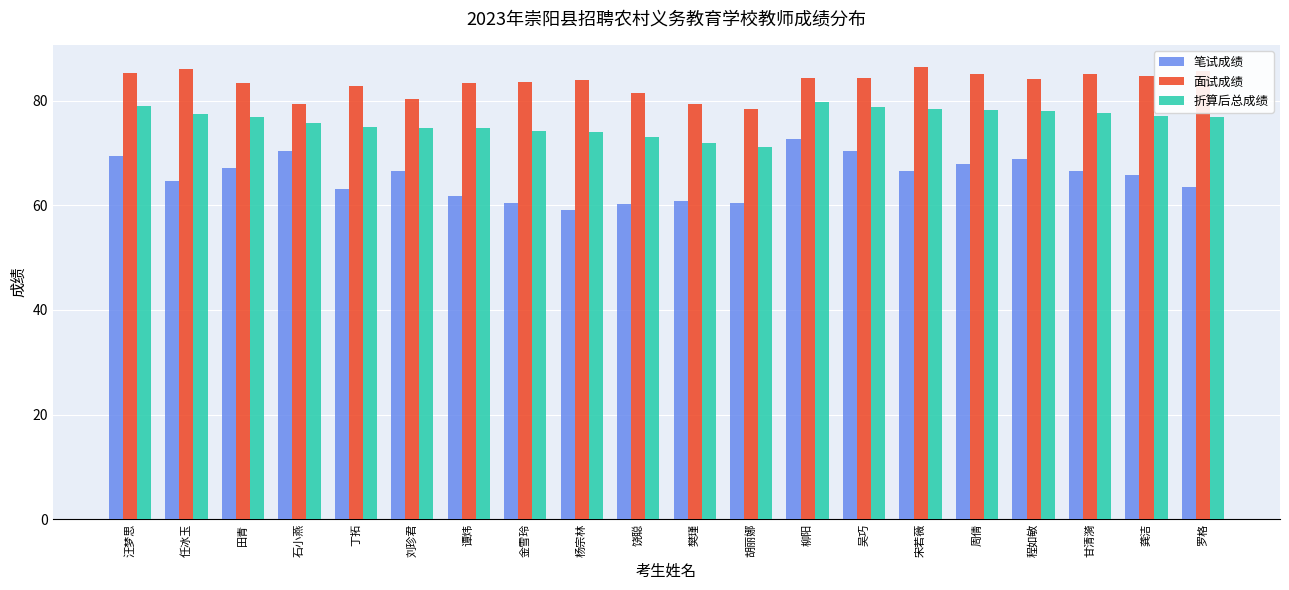

Read the 面试成绩 value at 丁拓.

82.8